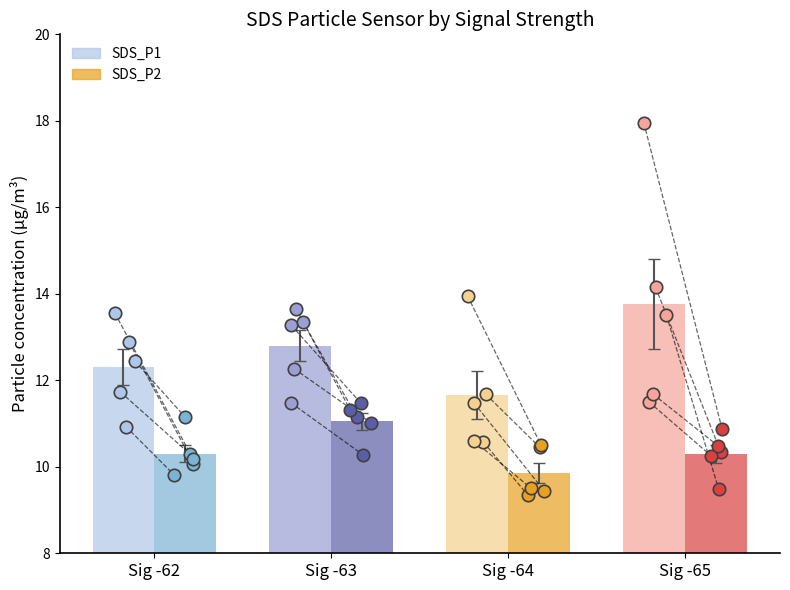

At how many categories does at least one series exceed 11?

4